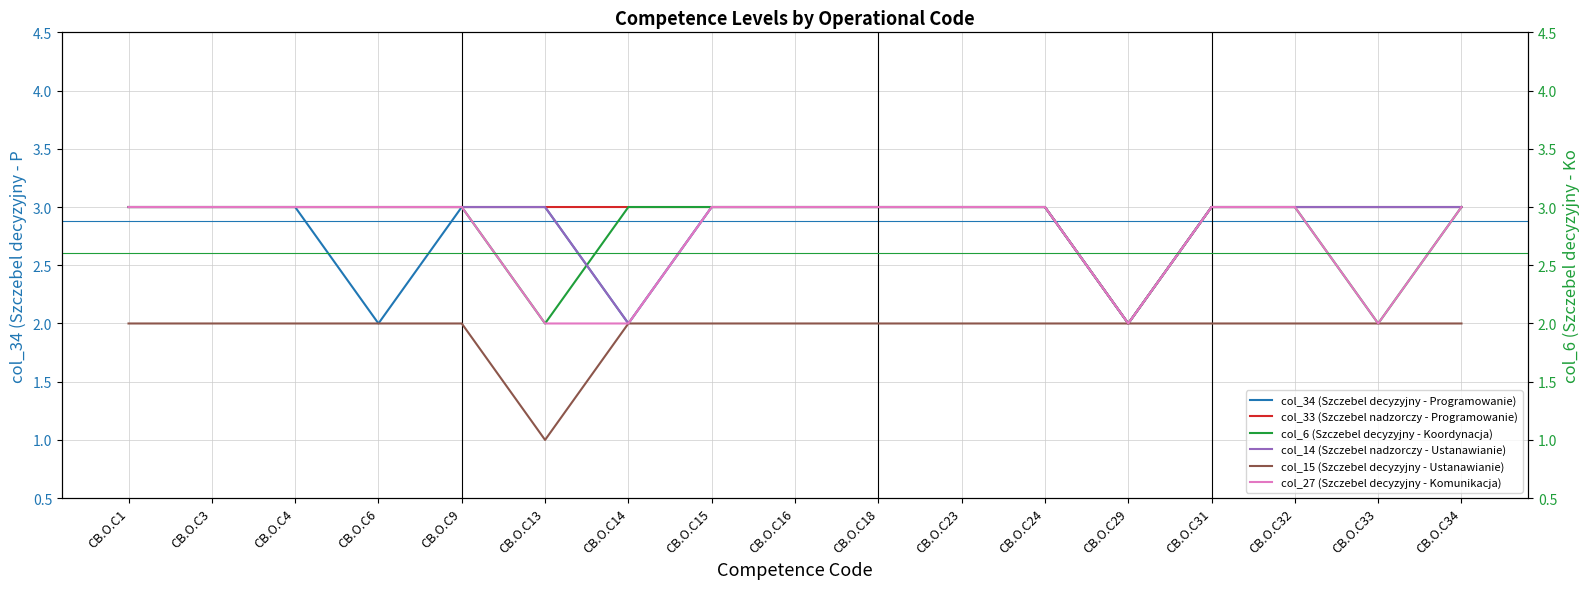

True or false: col_27 (Szczebel decyzyjny - Komunikacja) and col_34 (Szczebel decyzyjny - Programowanie) intersect in this chart.

False